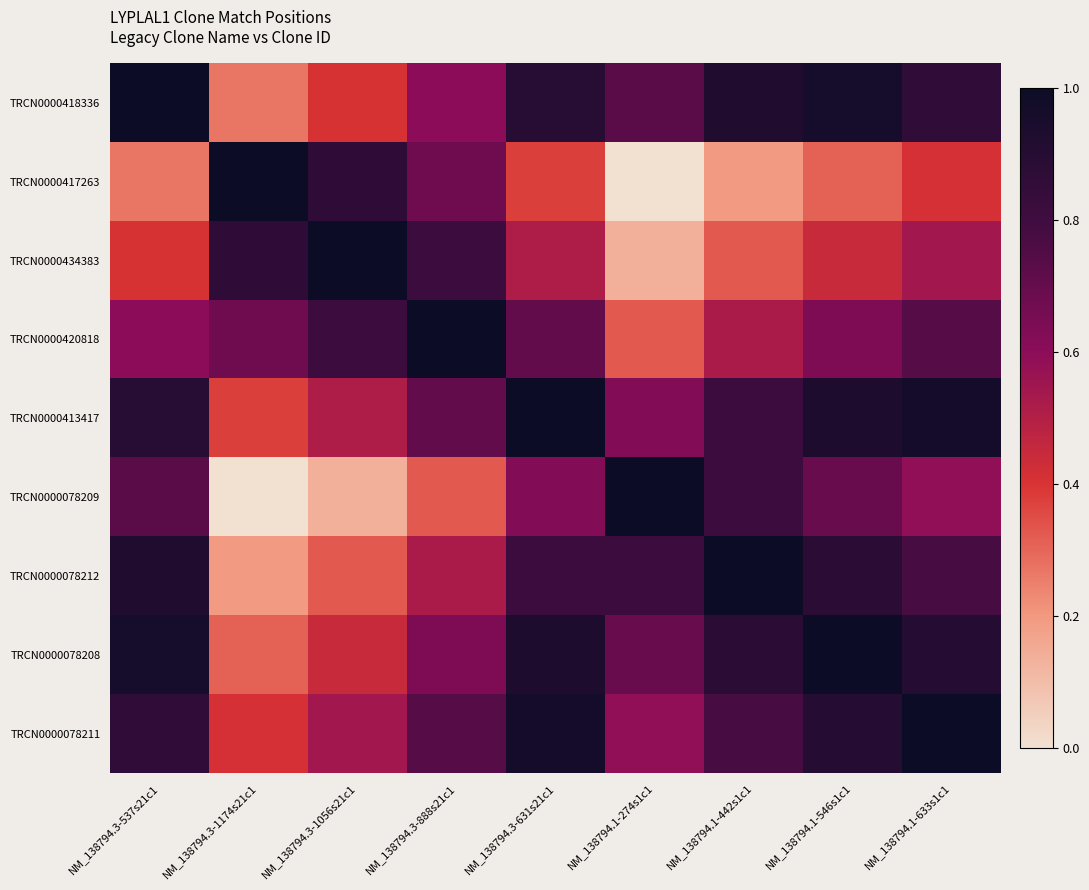

What is the total value across all series at NM_138794.1-442s1c1?

6.2